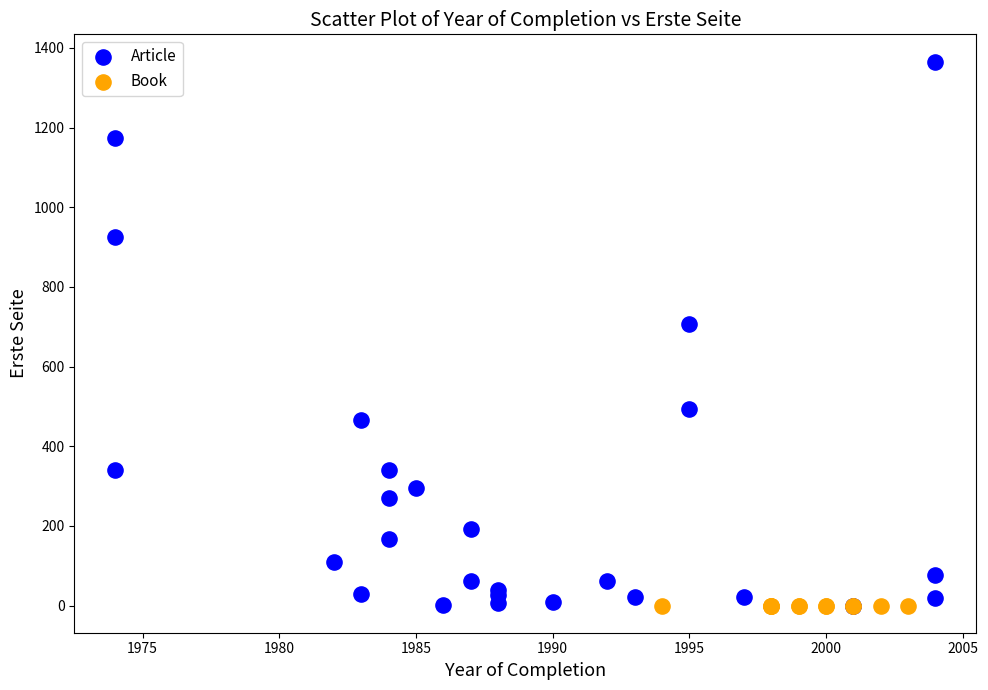

Which series contains the highest Y value?

Article